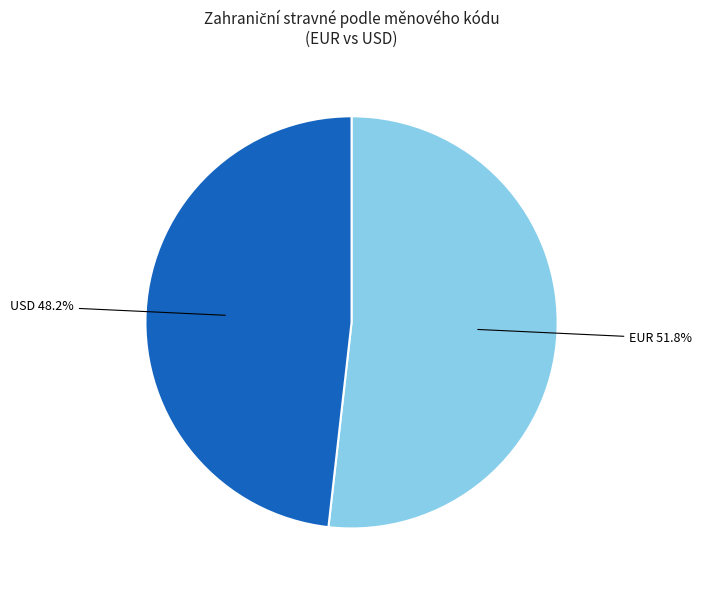

Combined, do USD 48.2% and EUR 51.8% account for over 50%?

Yes